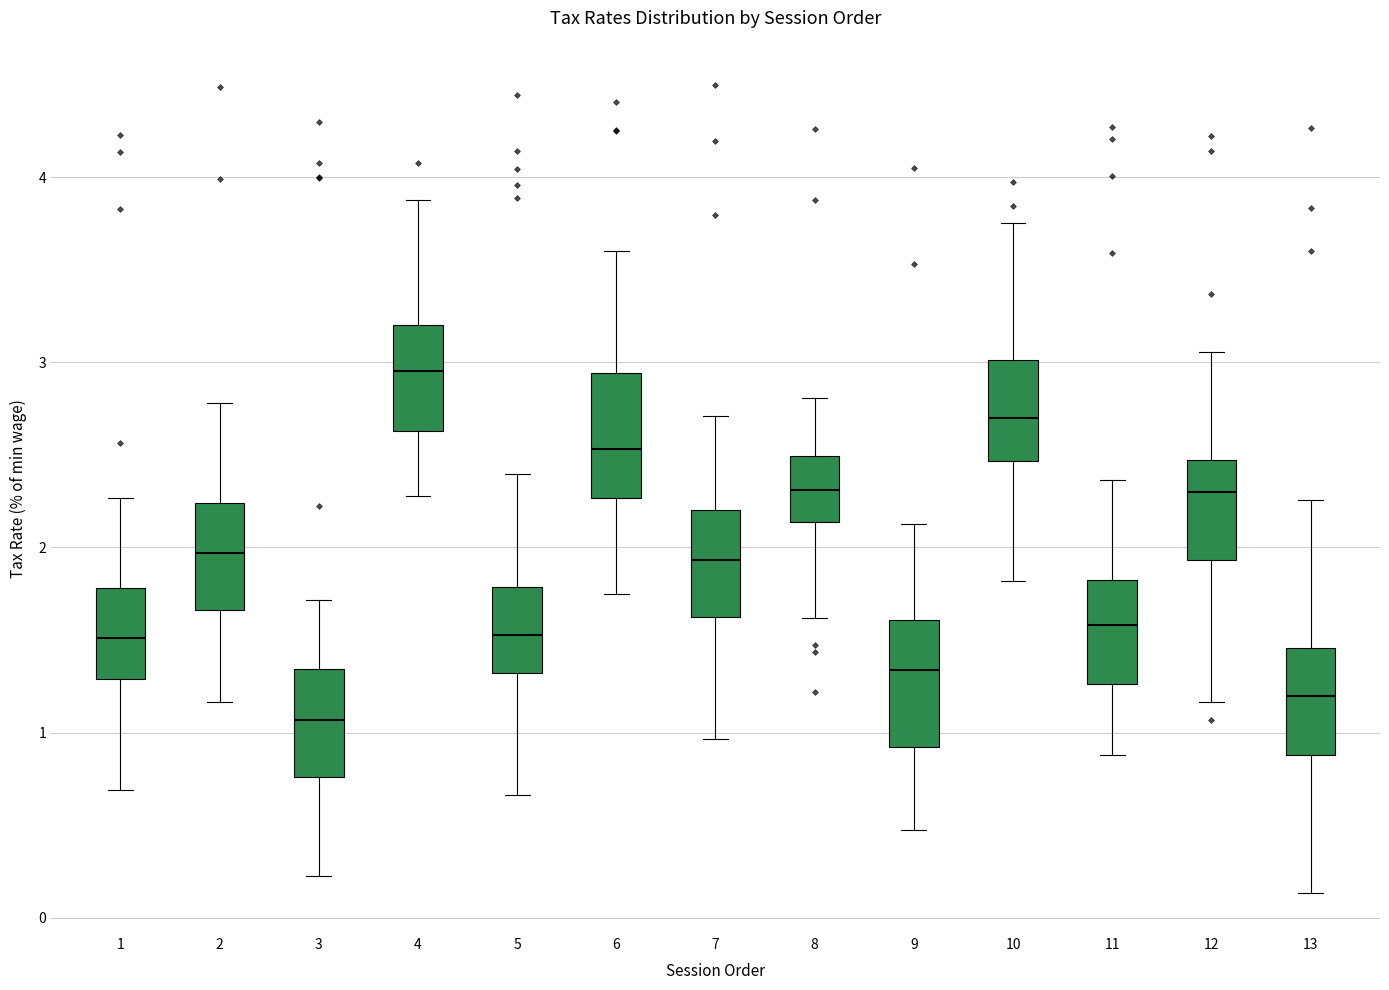

Where is the upper edge of the box at x = 8 on the y-axis? The values are not printed on the chart, so give them approximately, as read against the axis.

2.5